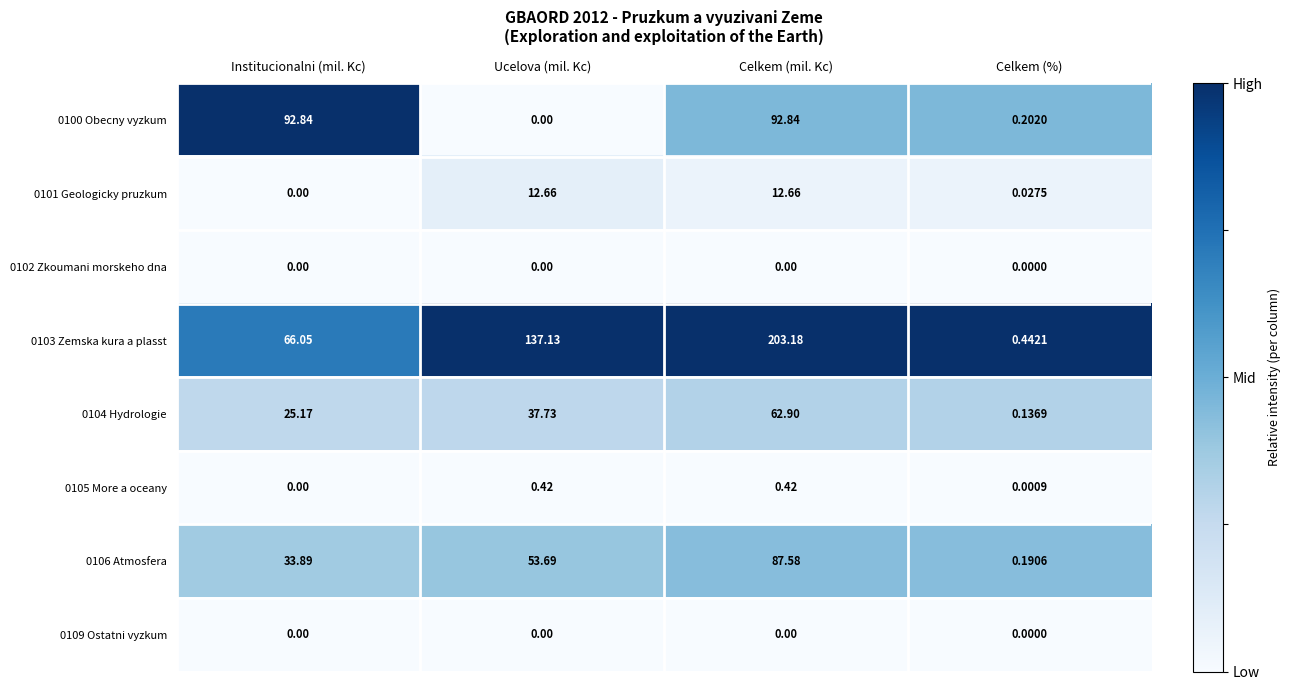

Rank the categories by 0103 Zemska kura a plasst value from lowest to highest.

Celkem (%), Institucionalni (mil. Kc), Ucelova (mil. Kc), Celkem (mil. Kc)